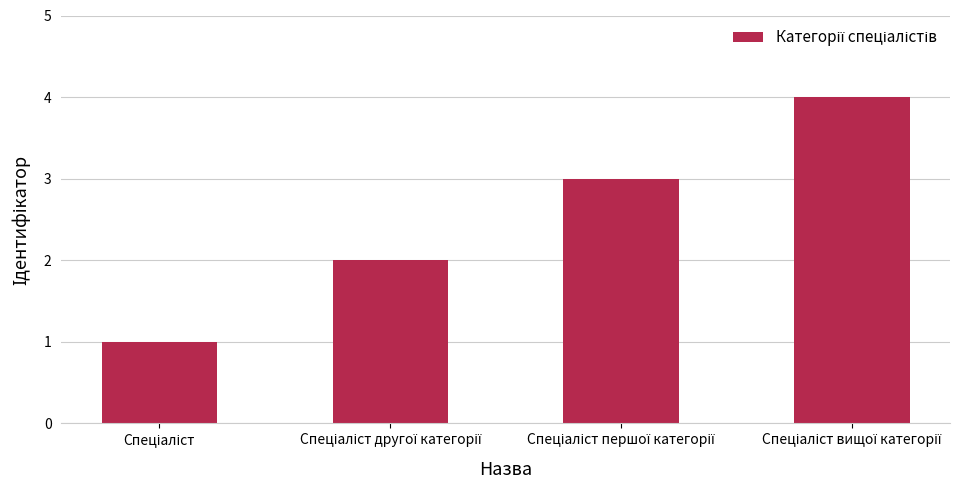

What is the difference between the maximum and minimum values?

3